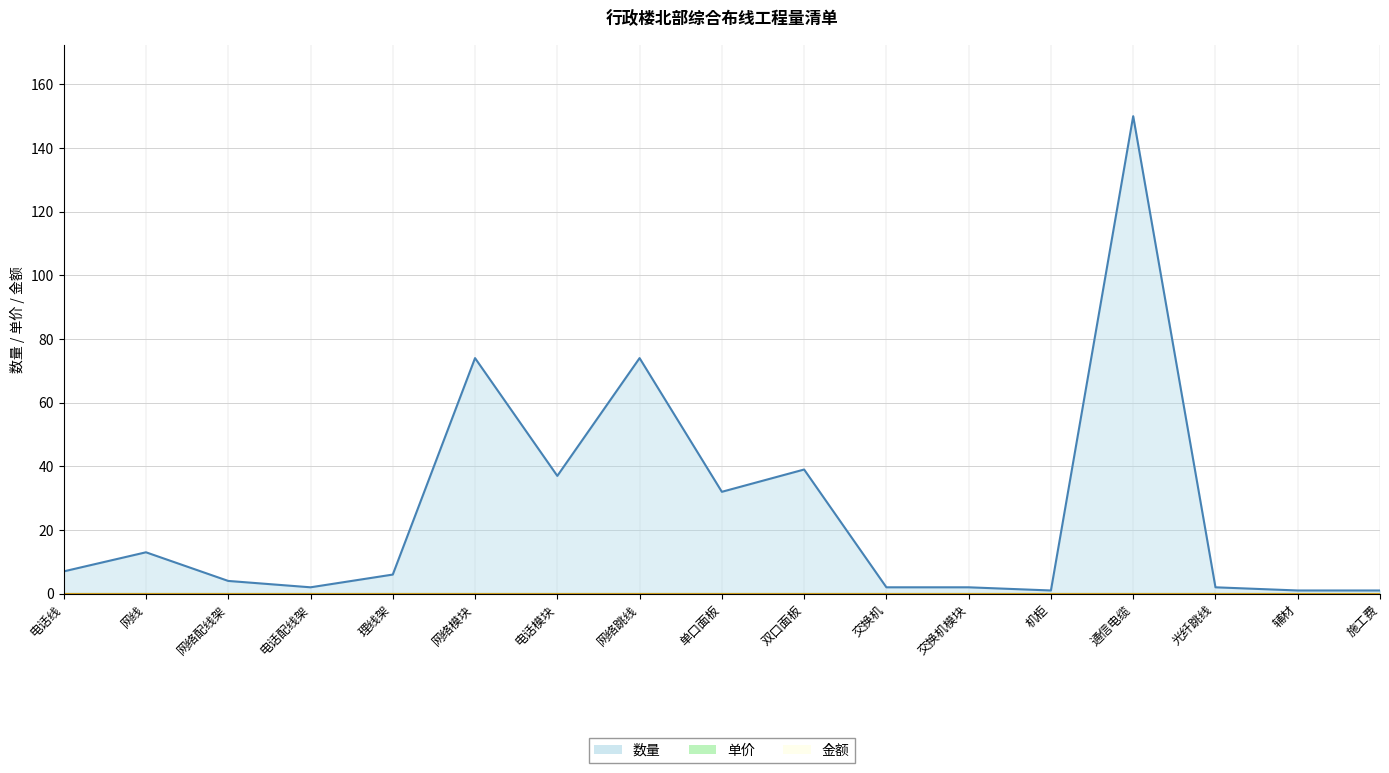

True or false: 数量 and 单价 cross at least once.

False